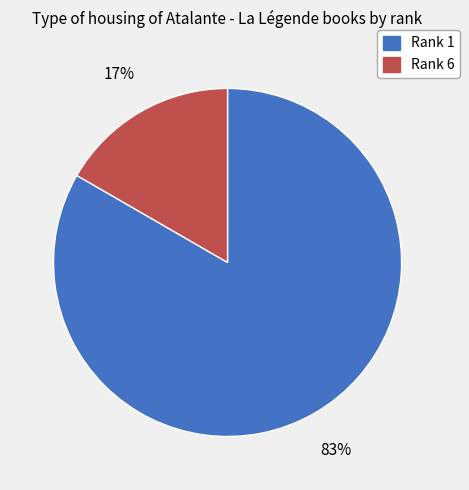

Does any single category account for the majority?

Yes